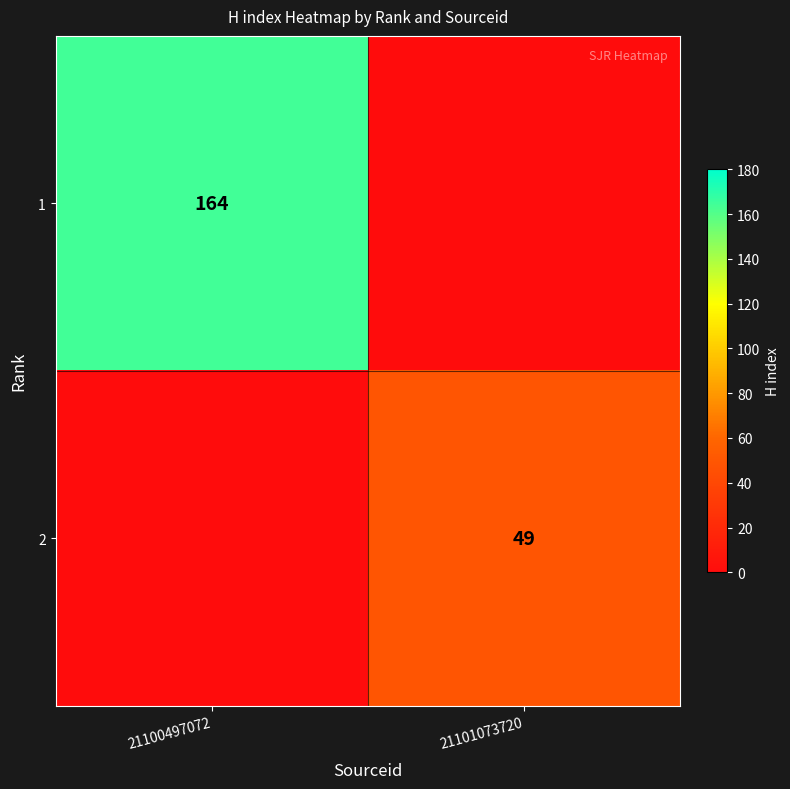

Is the value of 2 at 21101073720 greater than the value of 1 at 21100497072?

No